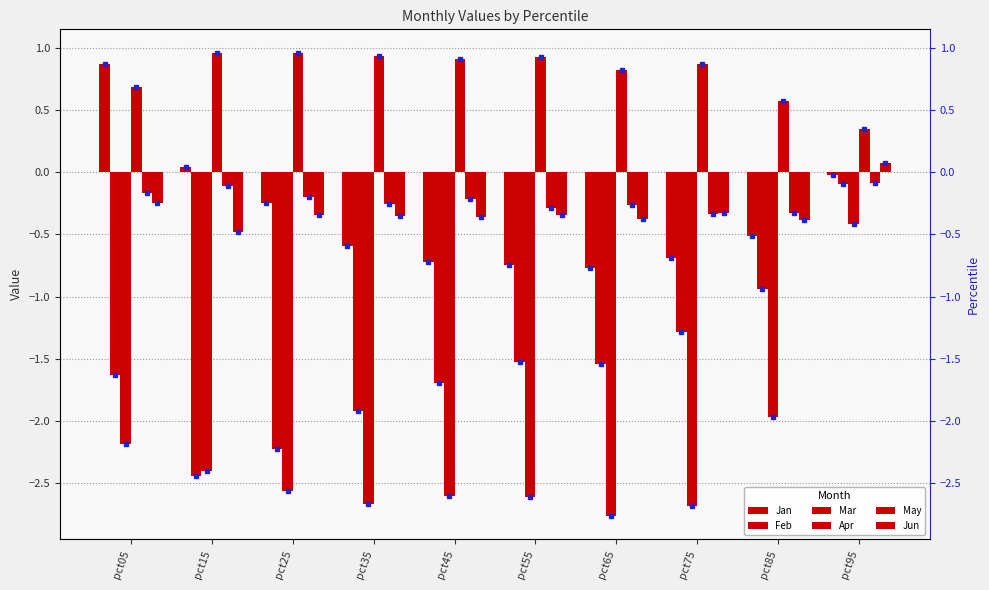

Is it true that Jan equals -0.0 at pct95?

True